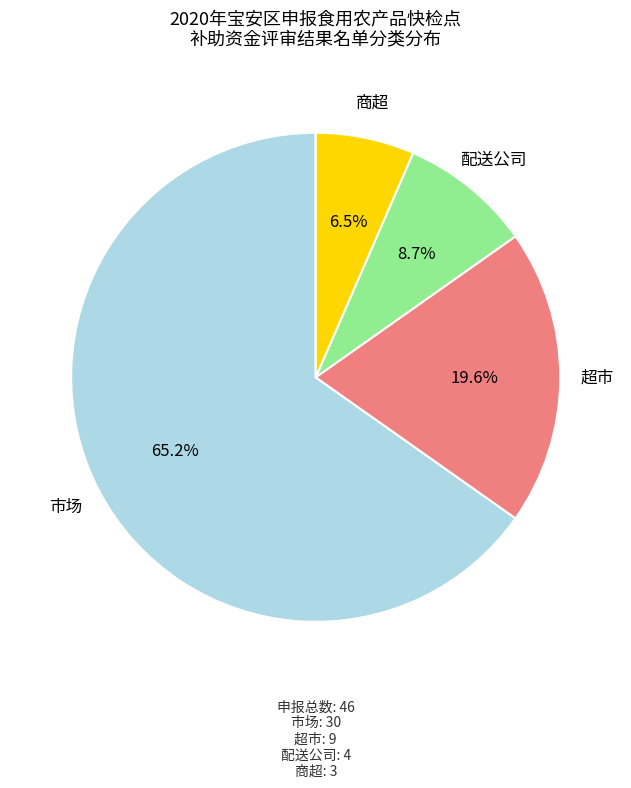

Does any single category account for the majority?

Yes